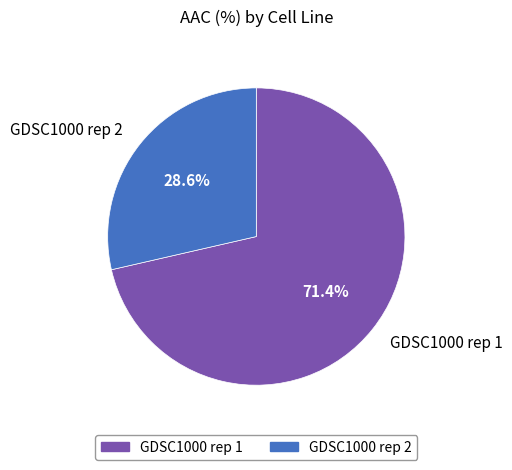

The GDSC1000 rep 1 slice represents 71% of the pie. True or false?

True